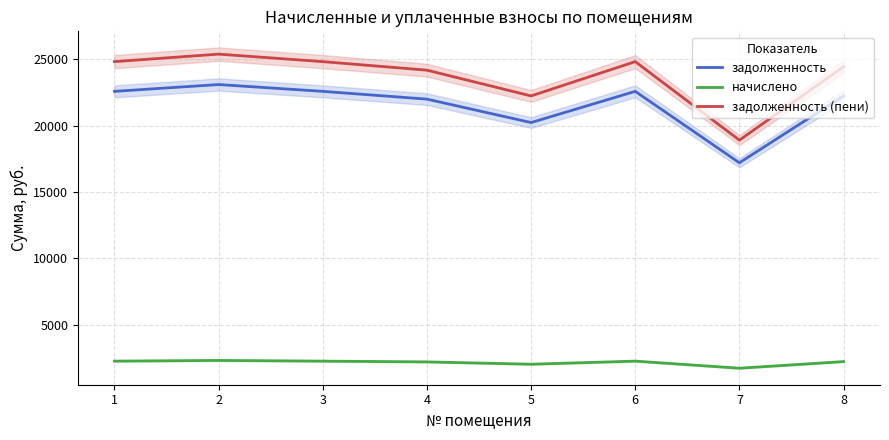

Read the начислено value at 4.

2184.0